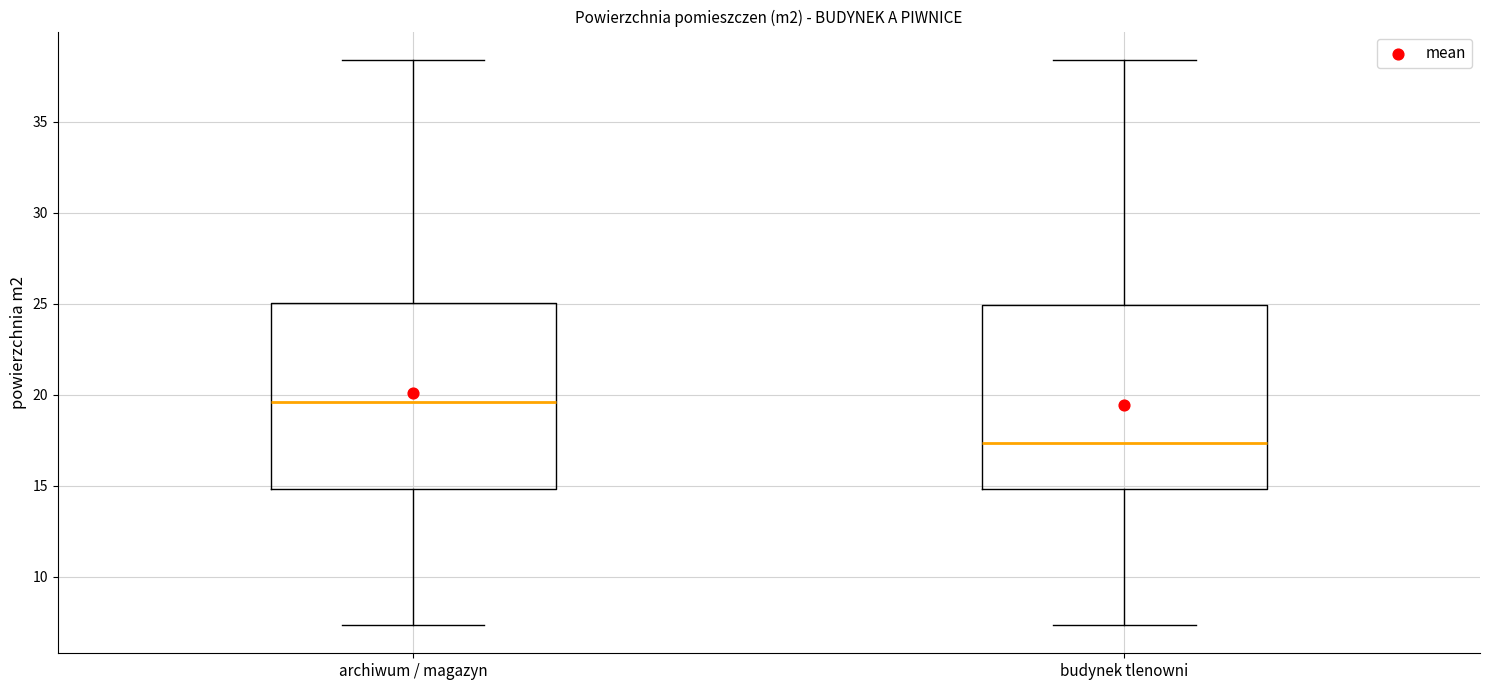

Reading left to right, transcribe this box plot: for each box, give where its median line is, the range the box spans, and where its two whiskers end, as read against the y-axis. The values are not printed on the chart, so give them approximately, as read against the axis.

archiwum / magazyn: median 19.5, box 15.0 to 25.0, whiskers 7.5 to 38.5
budynek tlenowni: median 17.5, box 15.0 to 25.0, whiskers 7.5 to 38.5